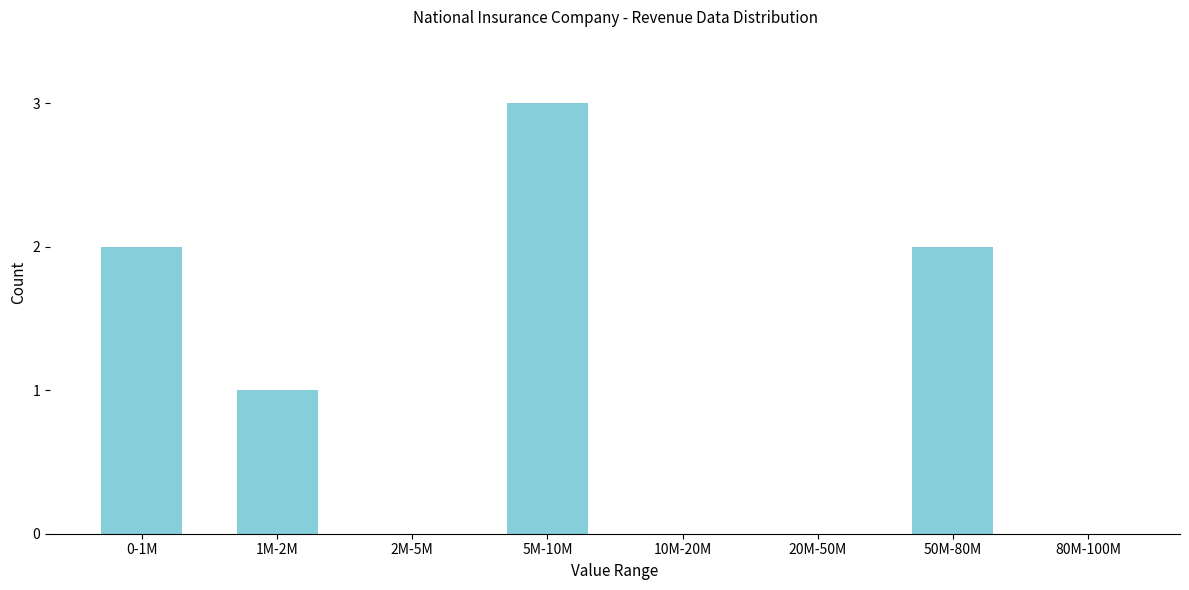

Reading left to right, what are all the values shown in this chart?

0-1M=2	1M-2M=1	2M-5M=0	5M-10M=3	10M-20M=0	20M-50M=0	50M-80M=2	80M-100M=0